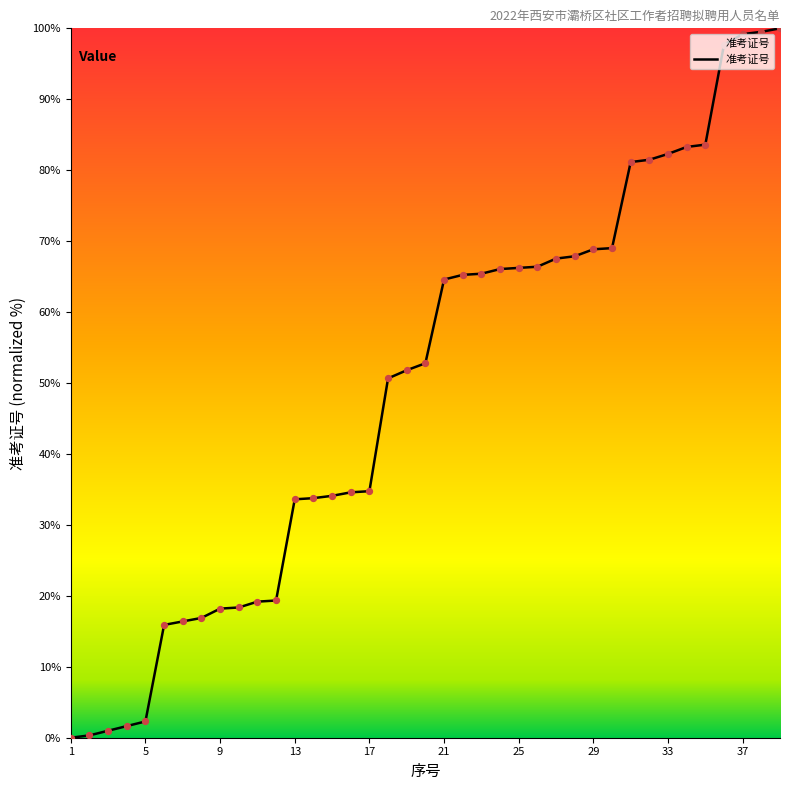

What is the difference between the maximum and minimum values?

100.0